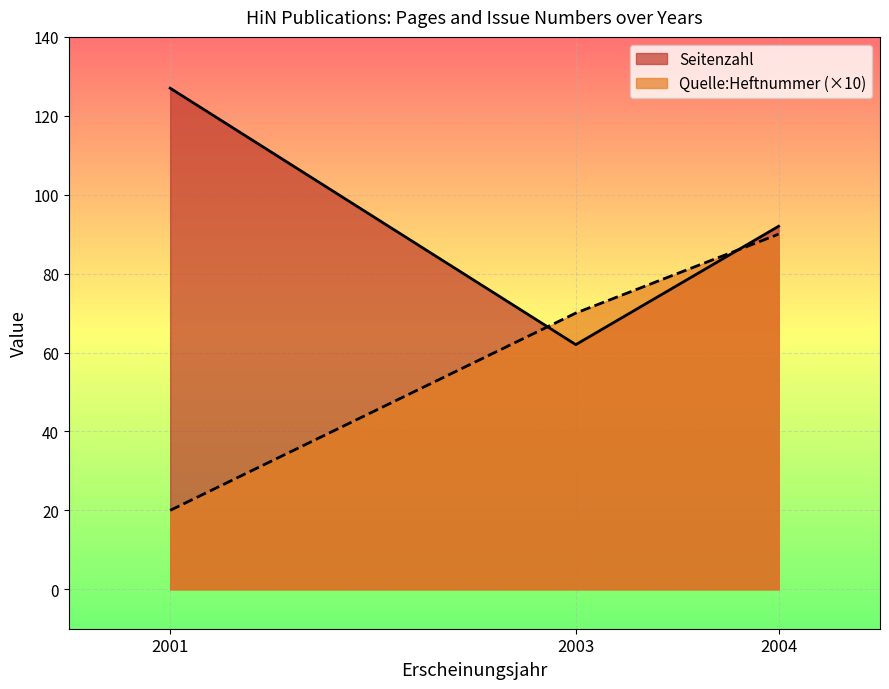

What is the sum of all Seitenzahl values?

281